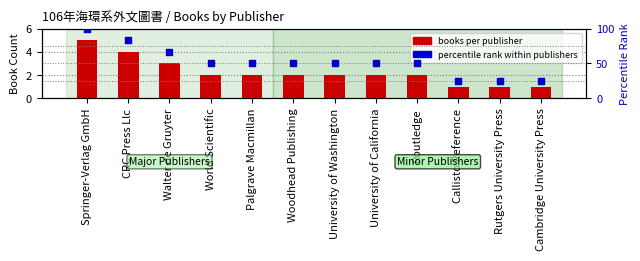

Is the value of percentile rank at University of California greater than the value of books per publisher at University of California?

Yes